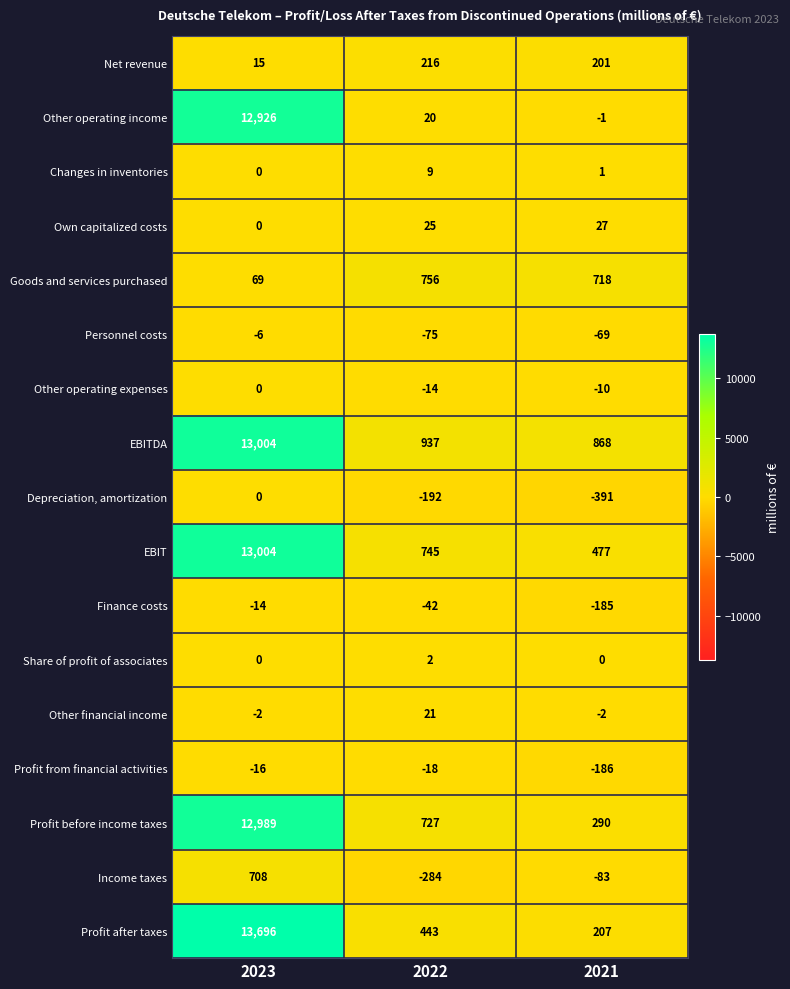

The value of Personnel costs at 2023 is -6. True or false?

True